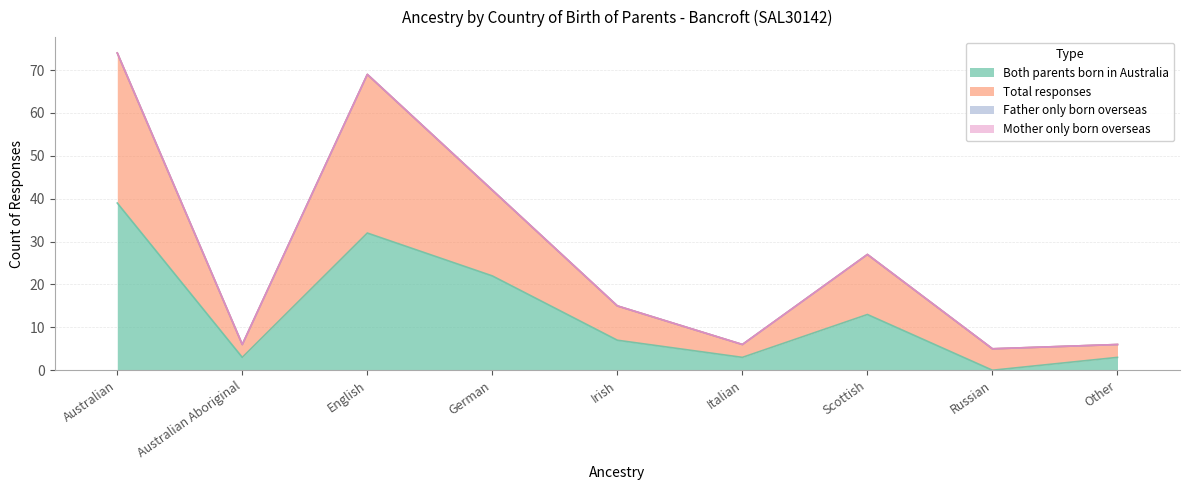

Which series has the largest range (max minus min)?

Total responses